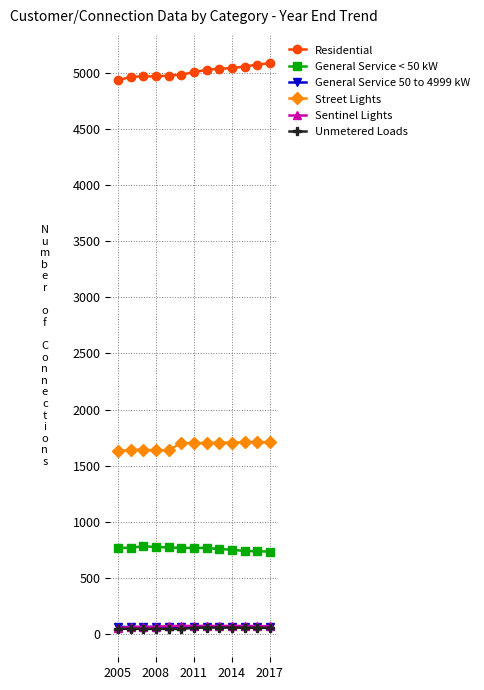

At how many categories does at least one series exceed 2584?

13